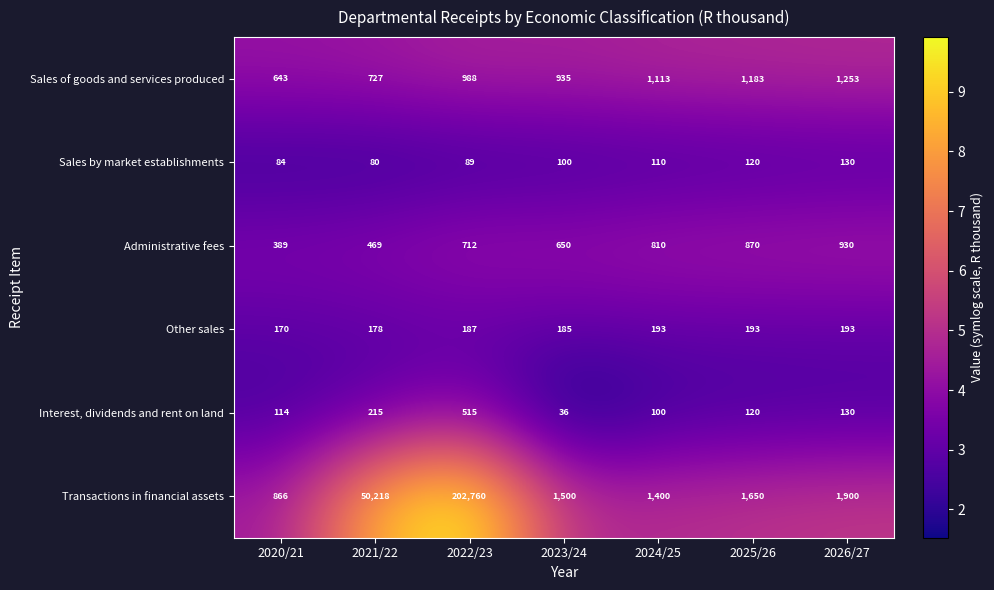

Which label corresponds to the smallest value in the chart?

2023/24